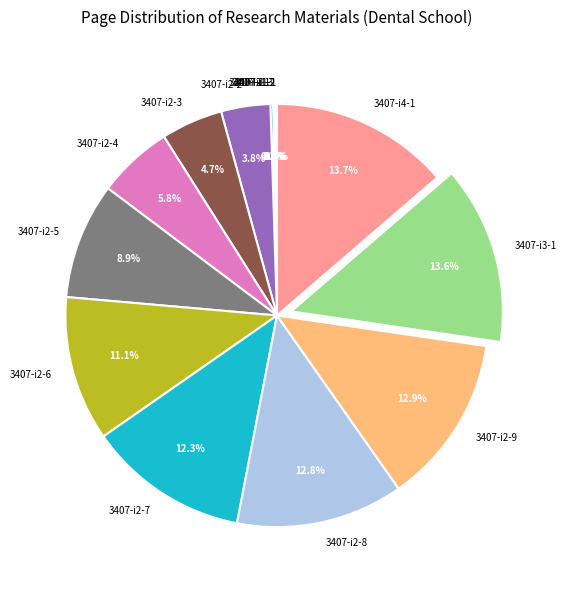

To the nearest percent, what is the average slice percentage?

7%